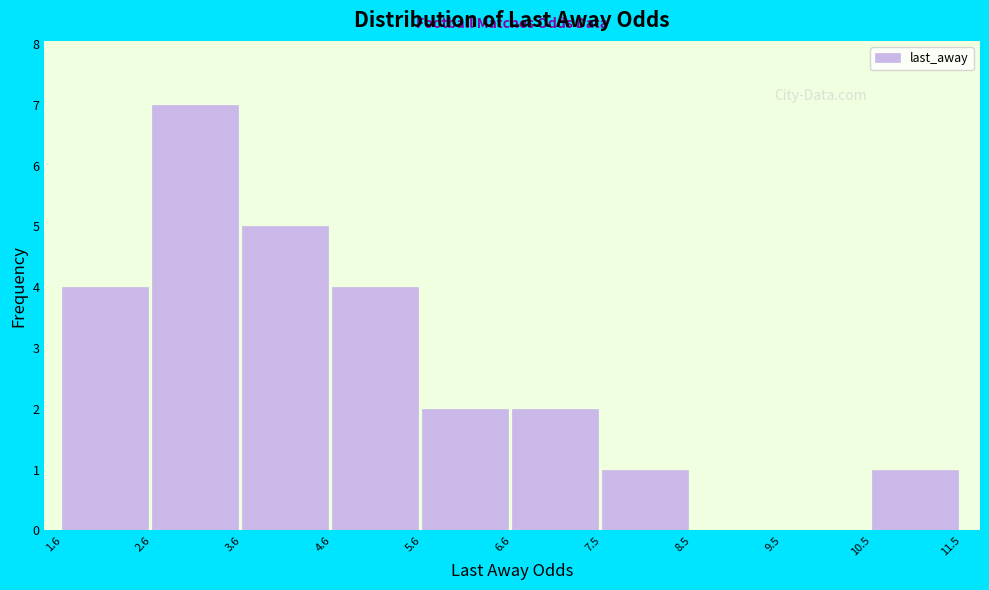

Which range on the x-axis has the tallest bar?

2.6 to 3.6